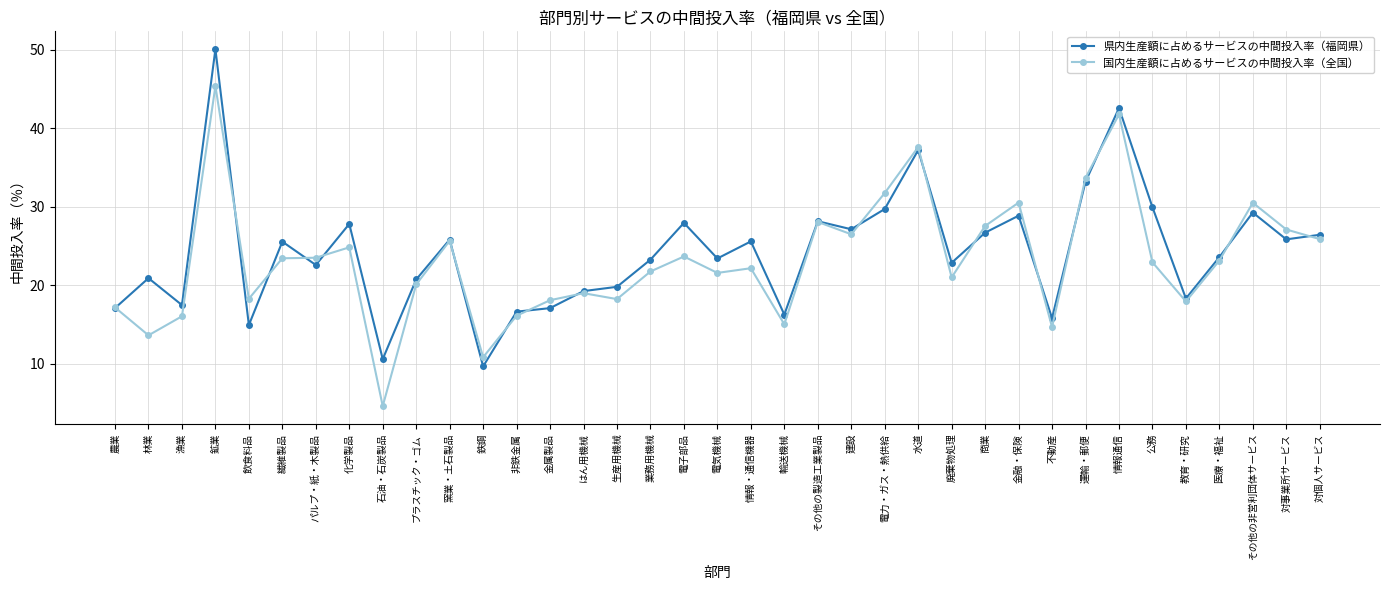

How many categories are shown in the chart?

37